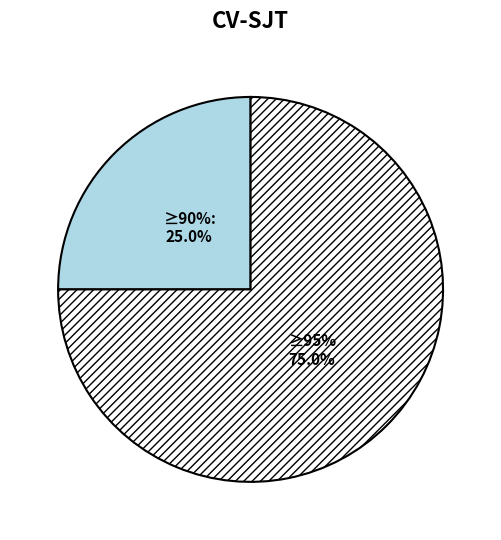

True or false: Regular (io_index=1) accounts for 25% of the total.

True